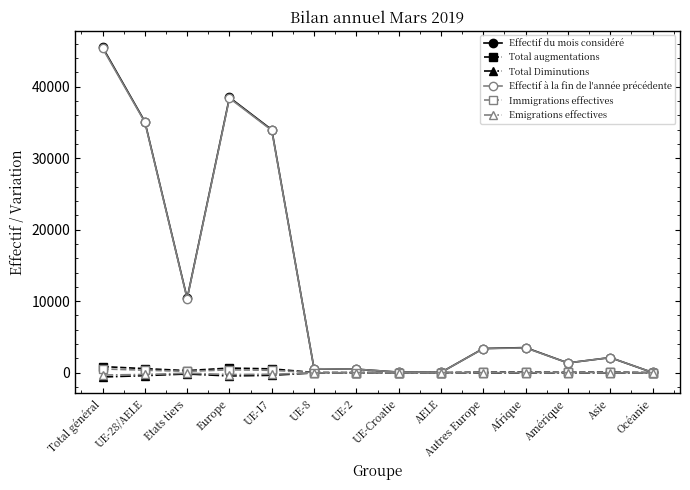

Where is the first local maximum for Effectif à la fin de l'année précédente?

Europe